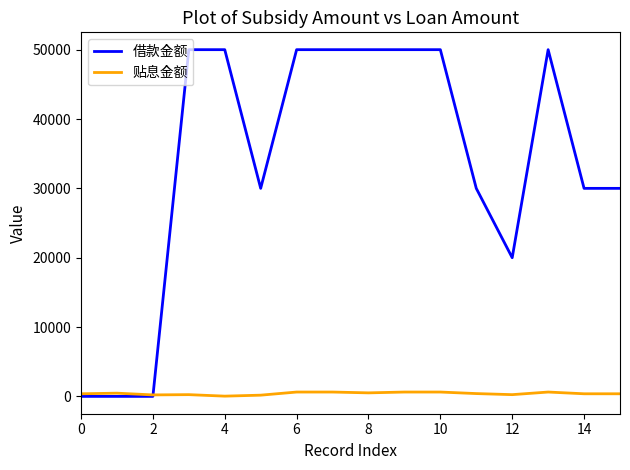

Which series has the largest range (max minus min)?

借款金额